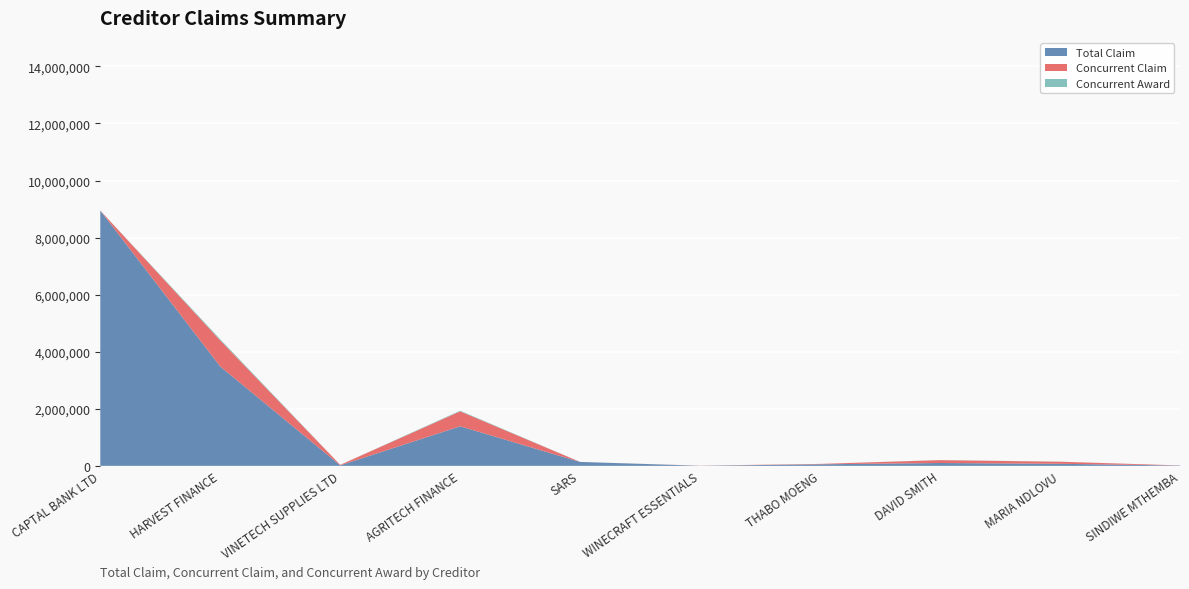

Reading left to right, extract all data points from this chart.

Total Claim: 8946765.3	3482501.8	17410.6	1386078.1	137186.6	3668.3	54000.0	100000.0	72000.0	12000.0
Concurrent Claim: 0.0	914111.3	17410.6	524699.5	0.0	3668.3	14000.0	100000.0	72000.0	3000.0
Concurrent Award: 0.0	39077.8	744.3	22430.7	0.0	156.8	598.5	4274.9	3078.0	128.2